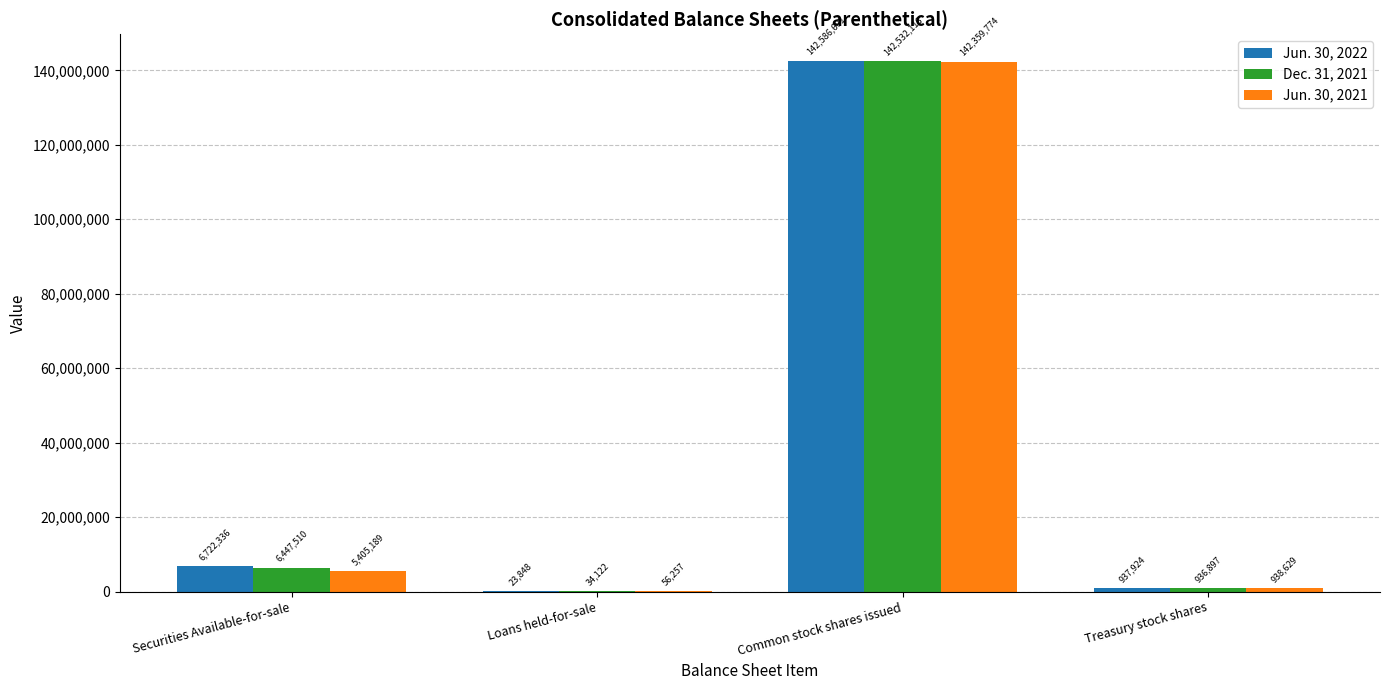

Which series has the largest total across all categories?

Jun. 30, 2022